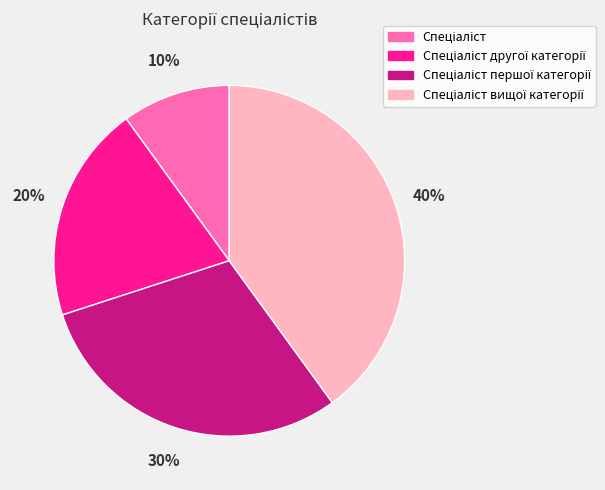

Is there any slice that represents more than half of the pie?

No